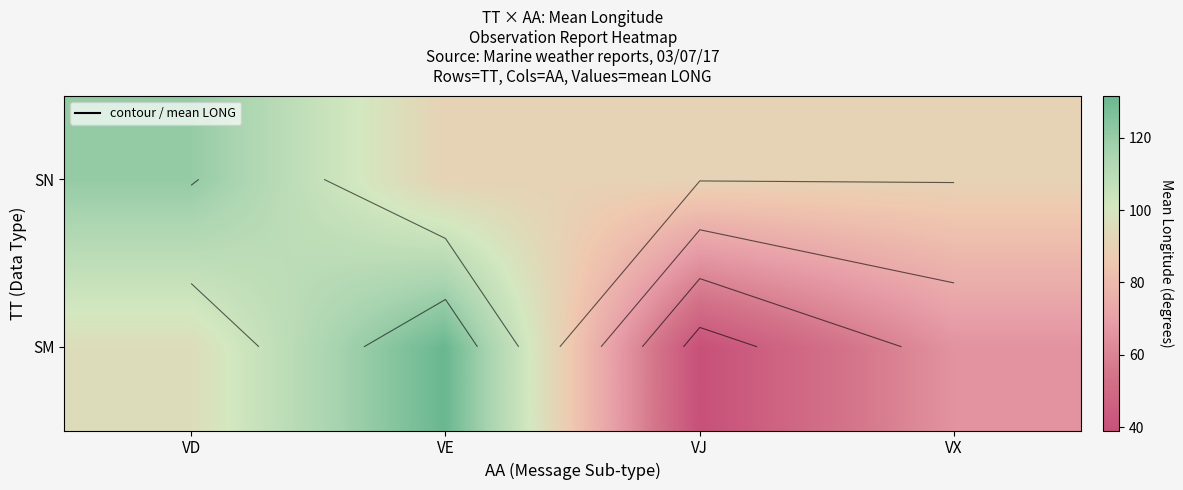

Is the value of SN at VD greater than the value of SM at VX?

Yes